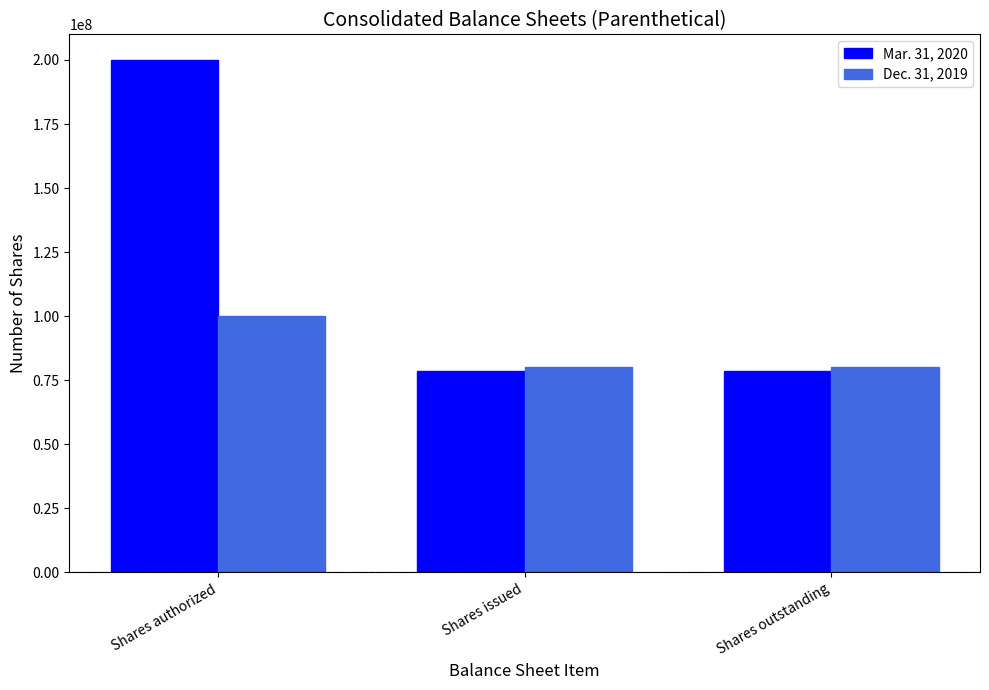

What is the spread (max minus min) of values at Shares issued?

1290737